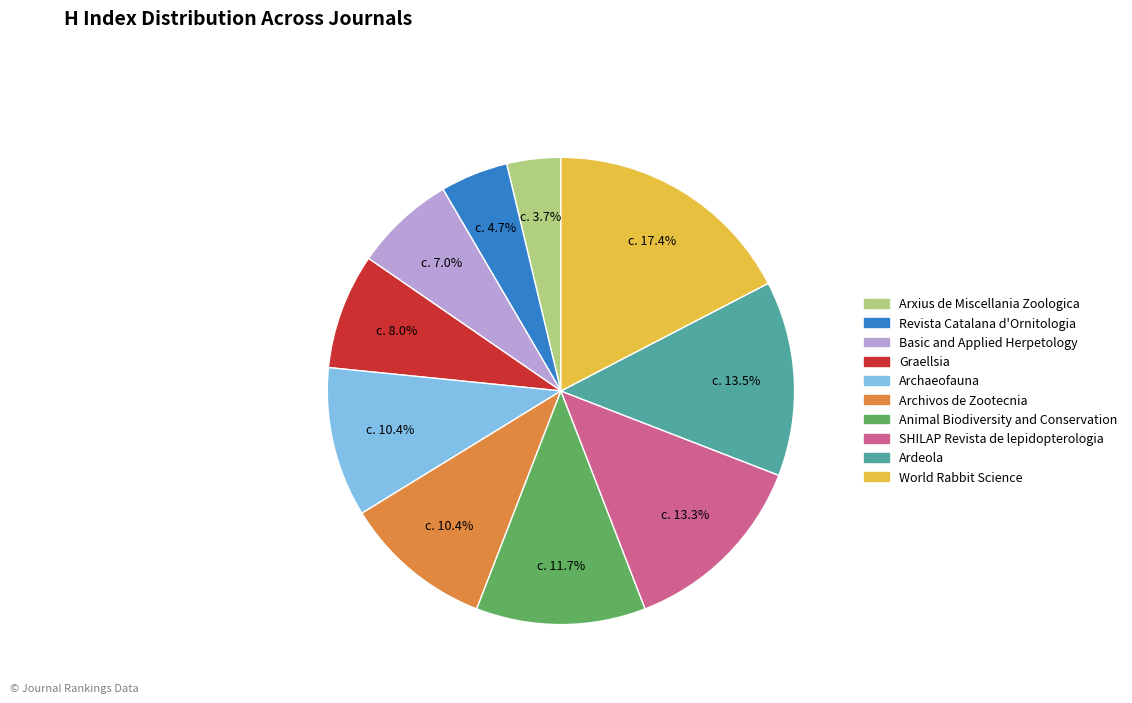

Approximately how many times larger is the value at Basic and Applied Herpetology compared to Animal Biodiversity and Conservation?

0.6